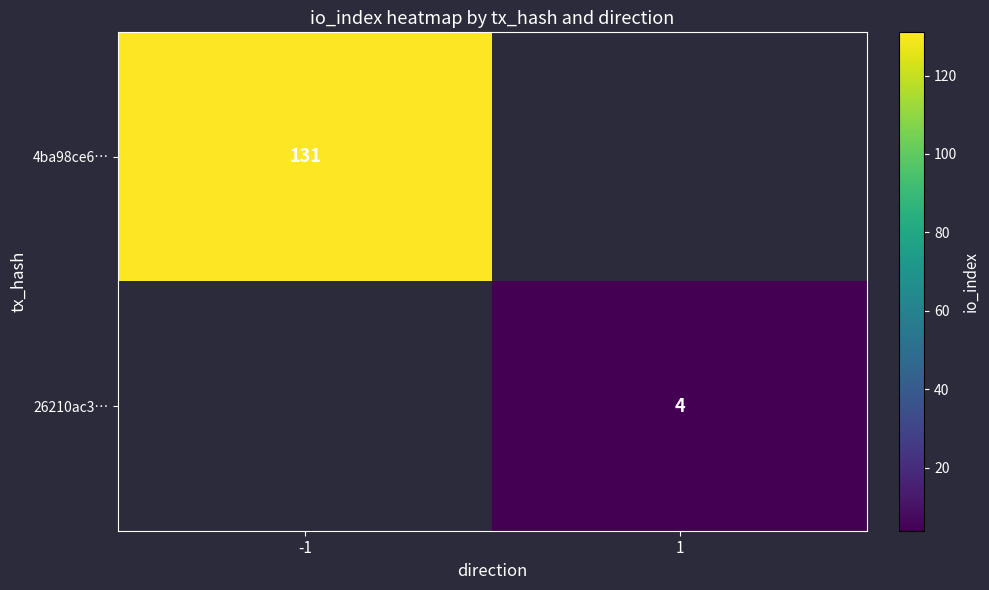

Which category has the highest value across all series?

-1